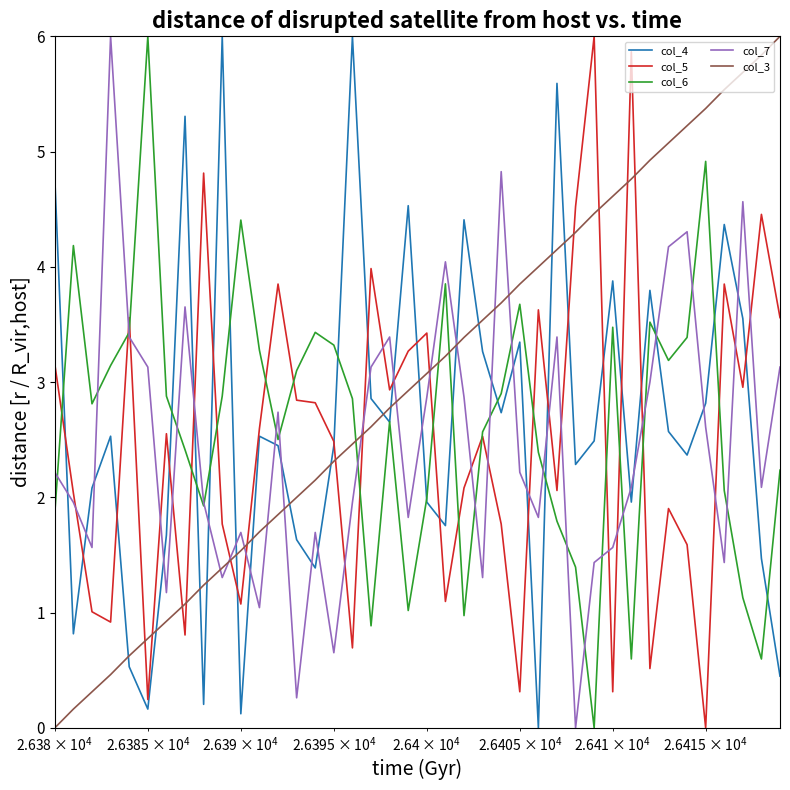

Which series has the largest total across all categories?

col_3